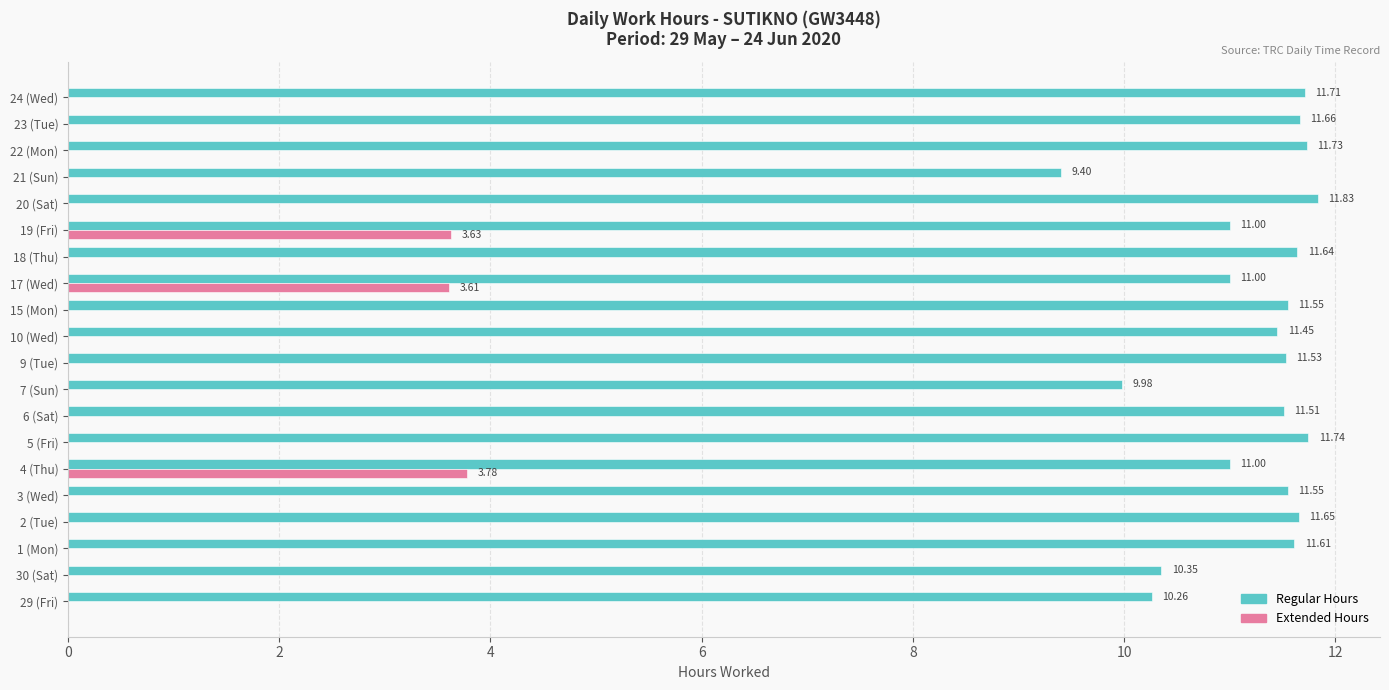

Which series has the largest total across all categories?

Regular Hours